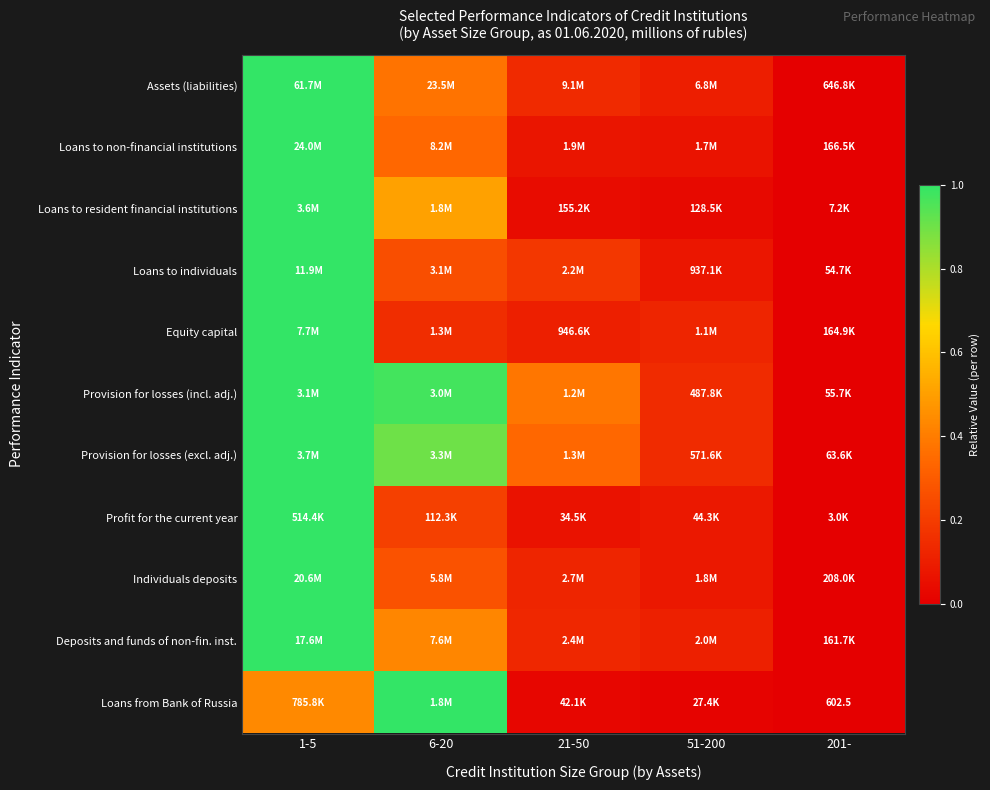

At which label is Loans from Bank of Russia closest to 0?

201-